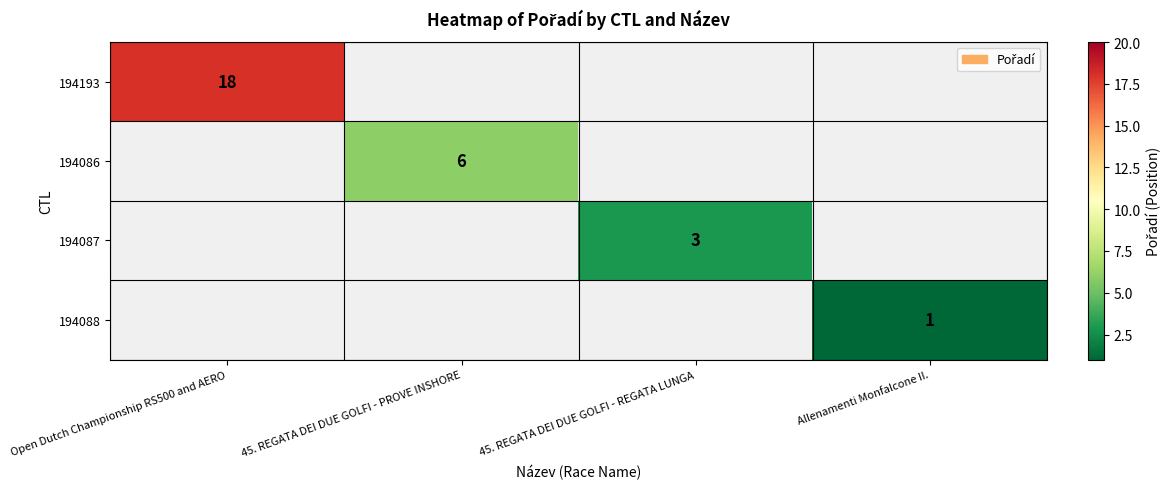

True or false: 194193 has a value of 29 at Open Dutch Championship RS500 and AERO.

False